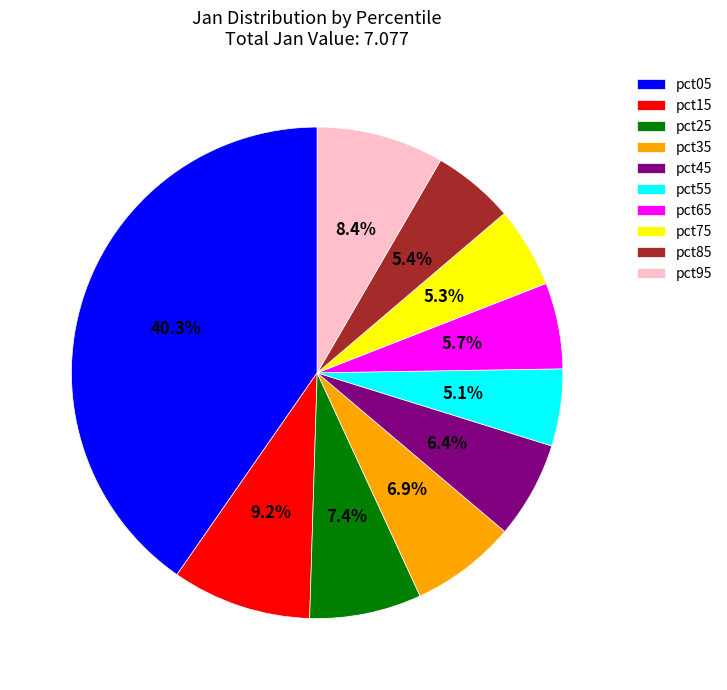

To the nearest percent, what portion does pct45 represent?

6%